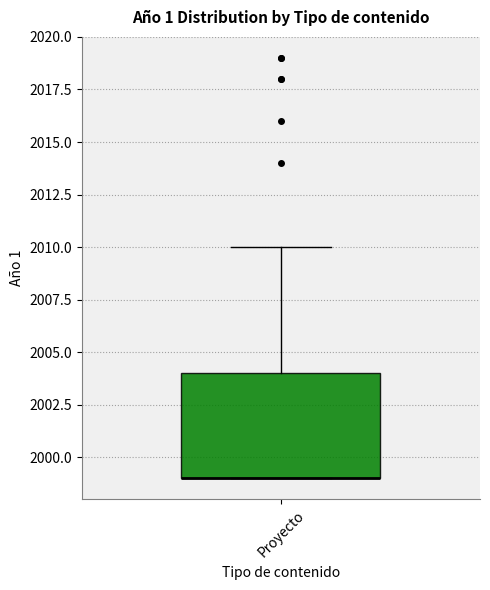

Where does the upper whisker of the box for Proyecto end on the y-axis? The values are not printed on the chart, so give them approximately, as read against the axis.

2010